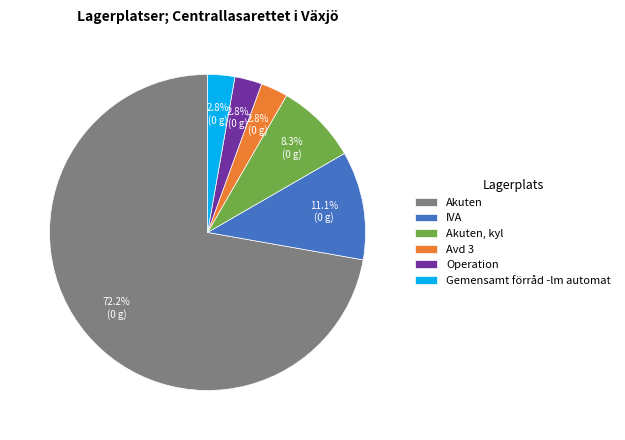

How many segments does this pie chart have?

6